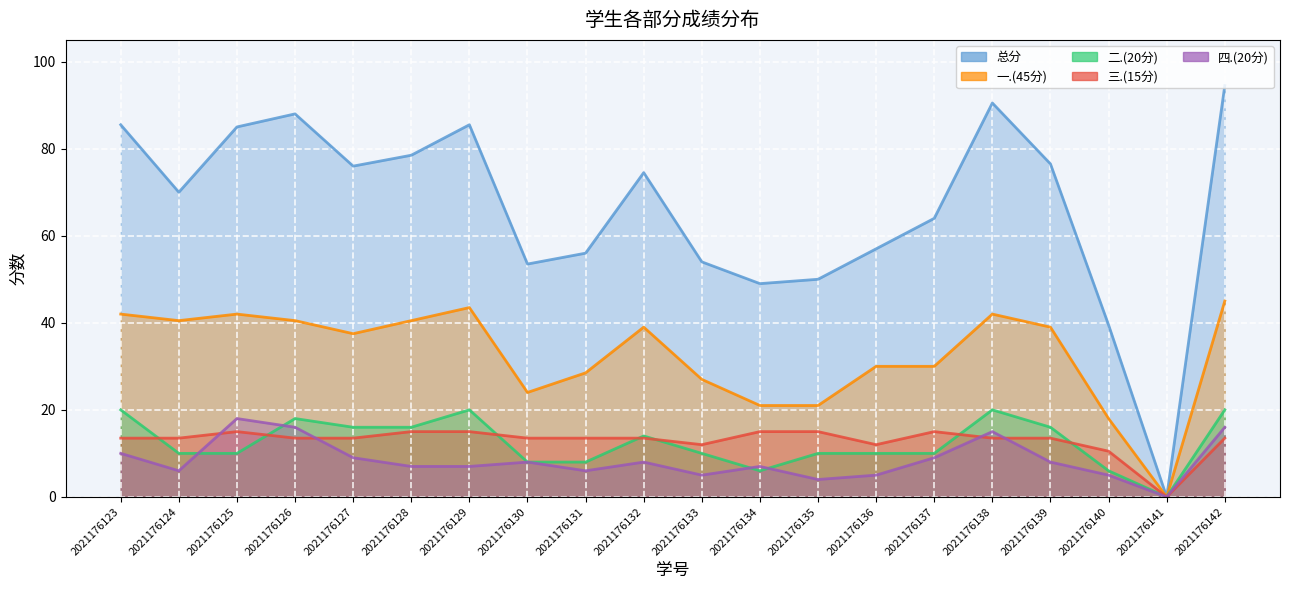

True or false: 三.(15分) and 四.(20分) intersect in this chart.

True